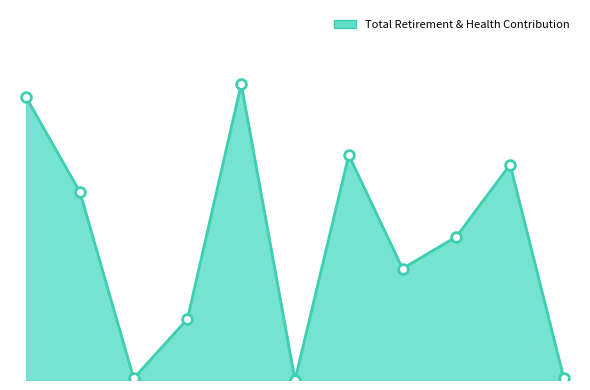

At which label does the data first exceed 14407?

87811.0